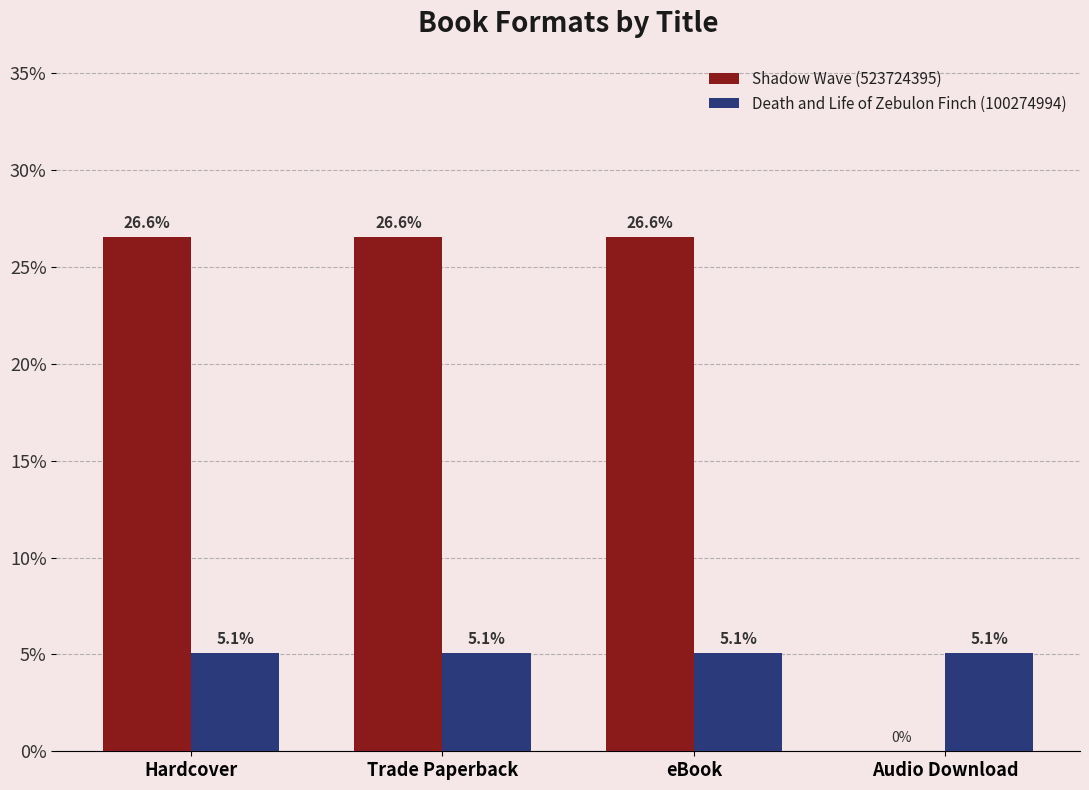

The value of Death and Life of Zebulon Finch (100274994) at Audio Download is 8.4. True or false?

False